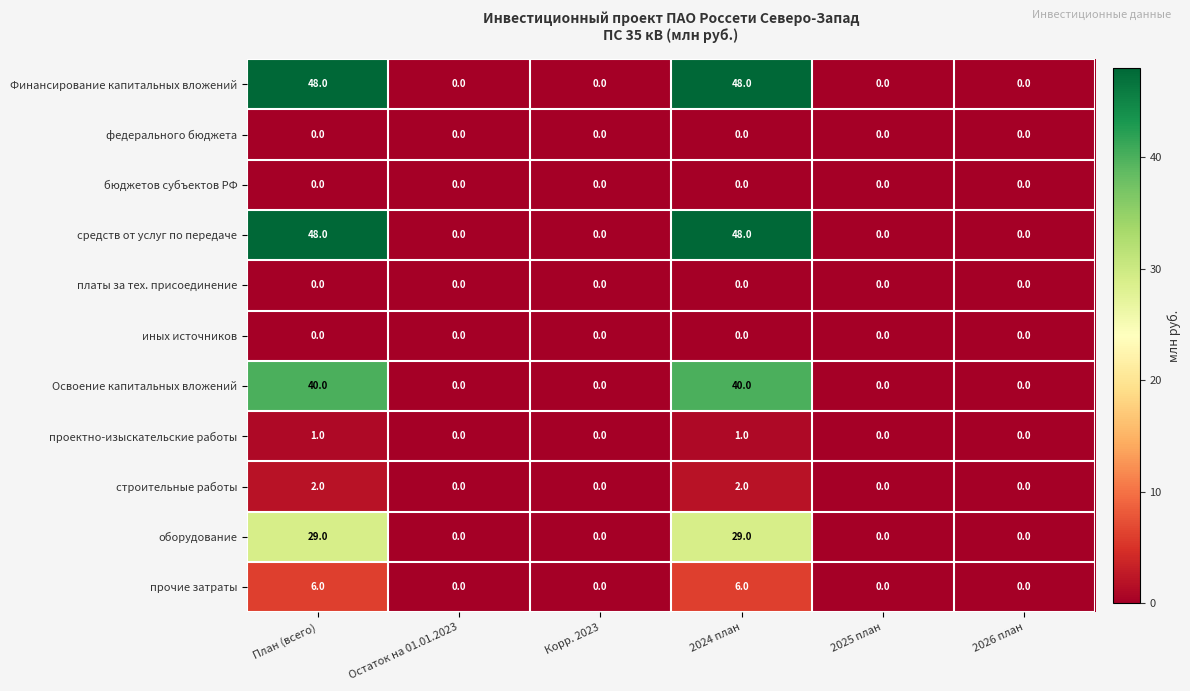

What is the difference between the second highest and minimum values in the Освоение капитальных вложений series?

40